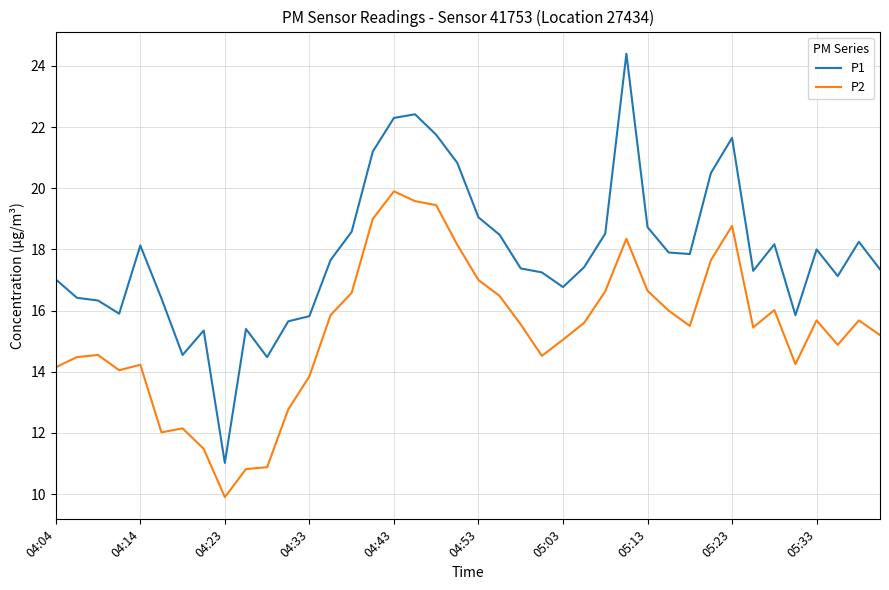

Which series has the widest spread of values?

P1